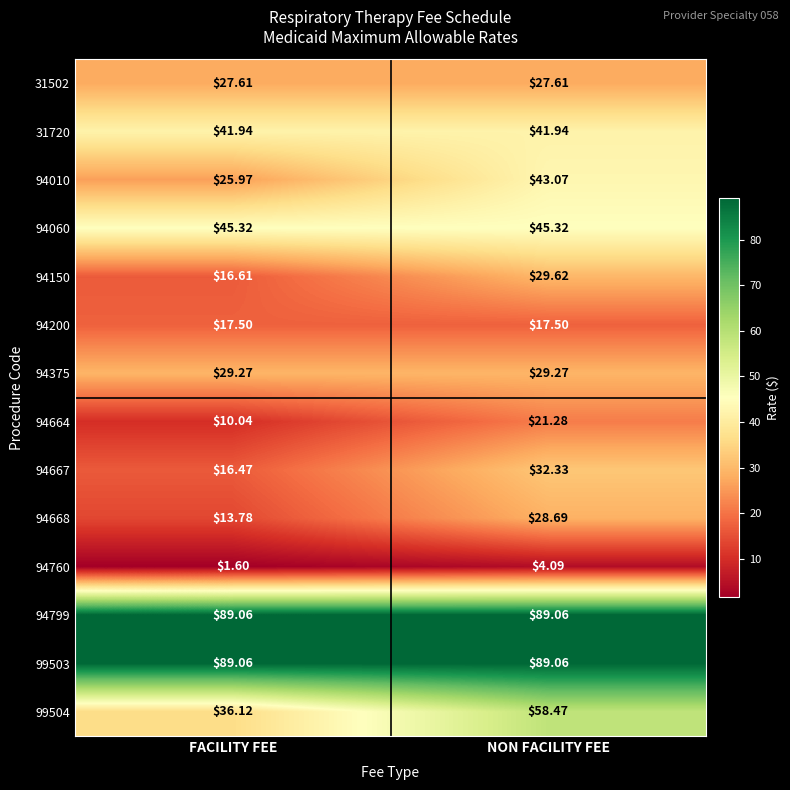

At which category is the sum across all series the highest?

NON FACILITY FEE